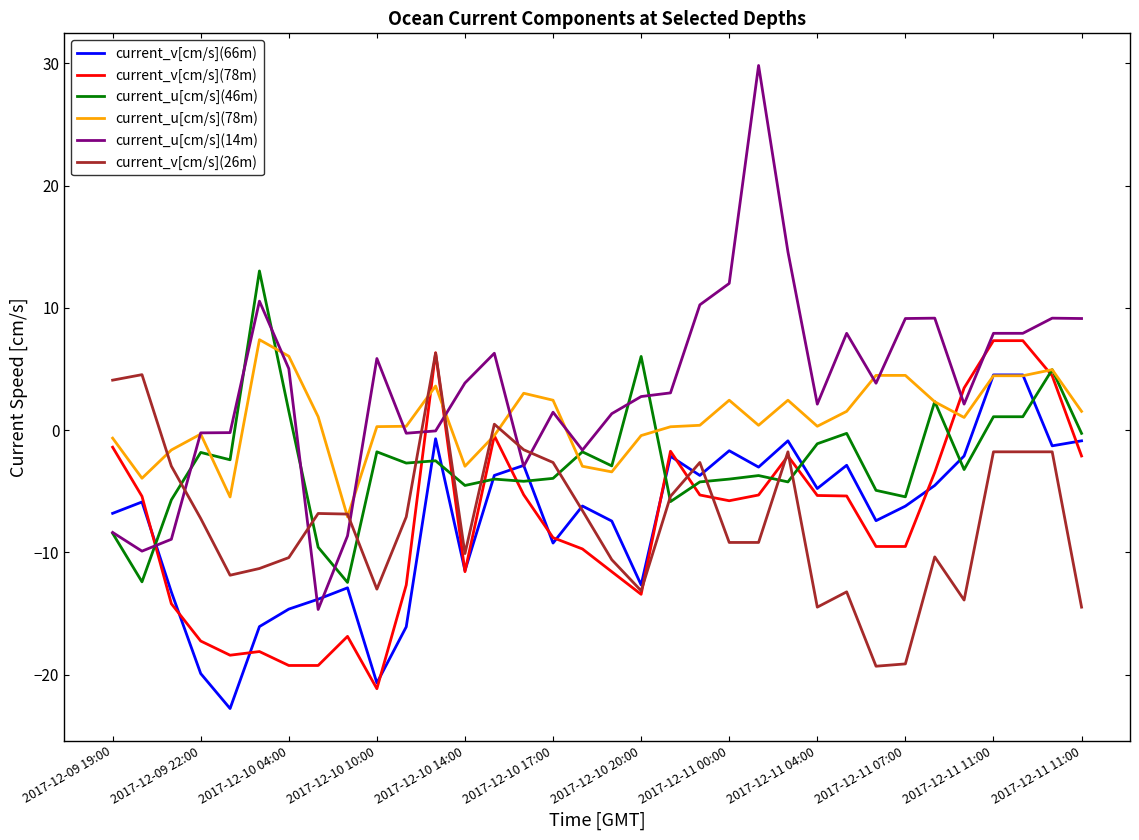

Which series has the largest range (max minus min)?

current_u[cm/s](14m)